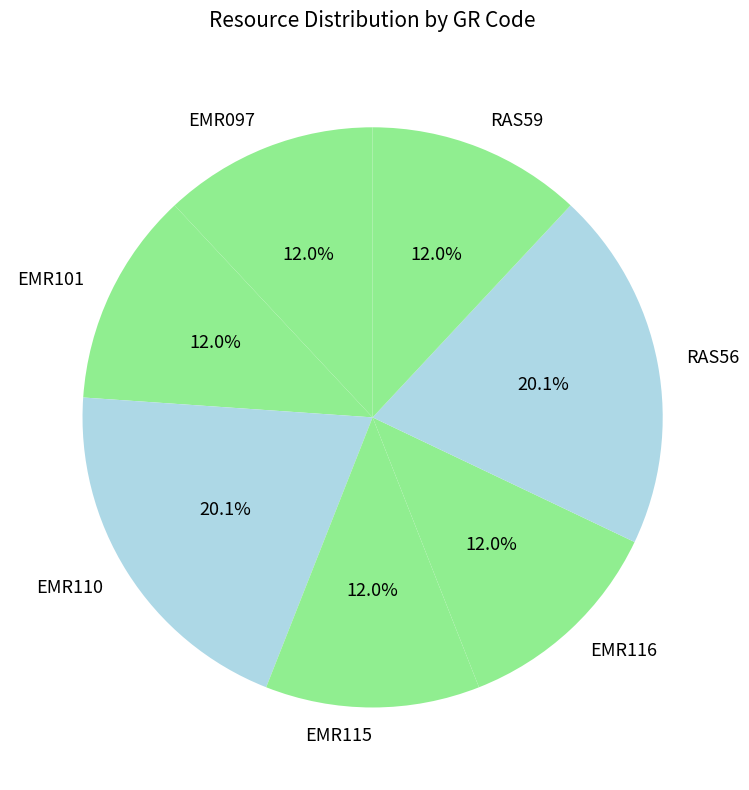

The RAS56 slice represents 26% of the pie. True or false?

False